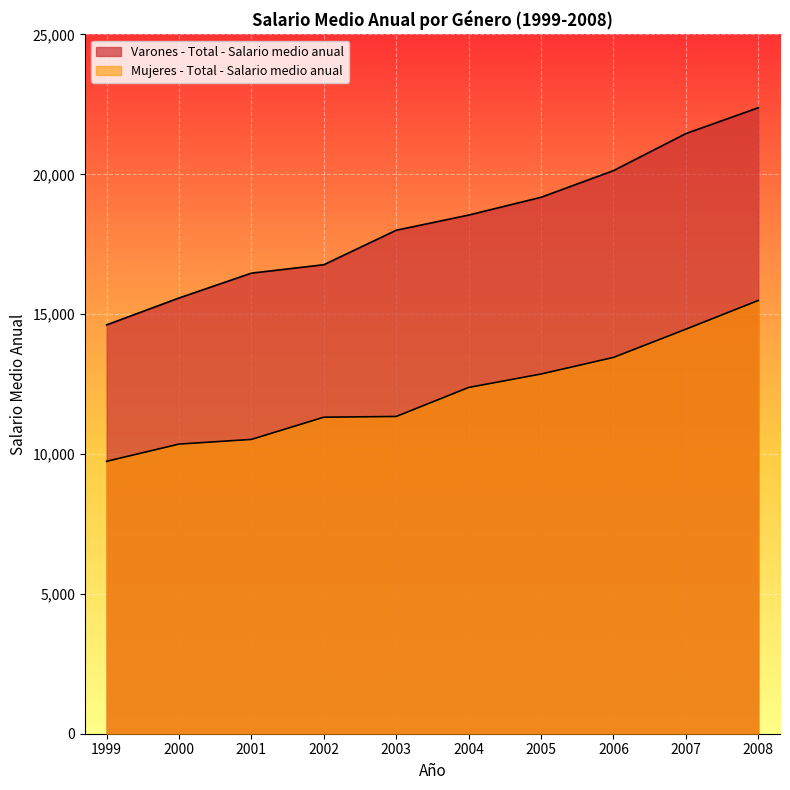

True or false: Mujeres - Total - Salario medio anual and Varones - Total - Salario medio anual cross at least once.

False